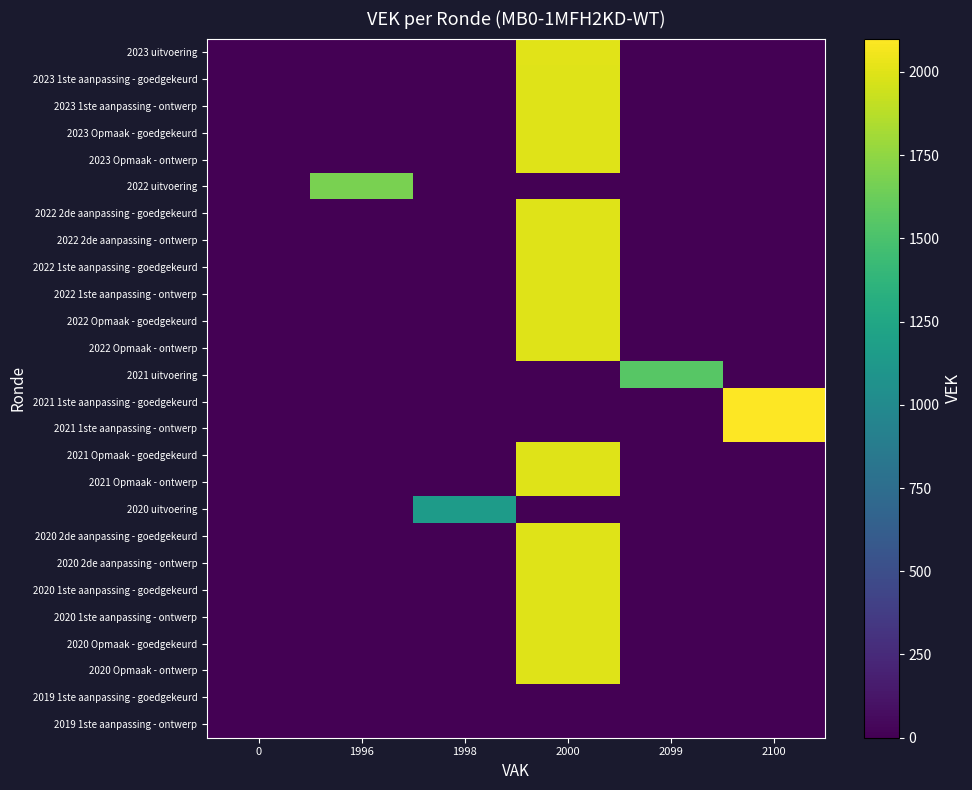

Reading left to right, list all the values displayed in this chart.

2023 uitvoering: 0=0	1996=0	1998=0	2000=2002	2099=0	2100=0
2023 1ste aanpassing - goedgekeurd: 0=0	1996=0	1998=0	2000=2000	2099=0	2100=0
2023 1ste aanpassing - ontwerp: 0=0	1996=0	1998=0	2000=2000	2099=0	2100=0
2023 Opmaak - goedgekeurd: 0=0	1996=0	1998=0	2000=2000	2099=0	2100=0
2023 Opmaak - ontwerp: 0=0	1996=0	1998=0	2000=2000	2099=0	2100=0
2022 uitvoering: 0=0	1996=1679	1998=0	2000=0	2099=0	2100=0
2022 2de aanpassing - goedgekeurd: 0=0	1996=0	1998=0	2000=2000	2099=0	2100=0
2022 2de aanpassing - ontwerp: 0=0	1996=0	1998=0	2000=2000	2099=0	2100=0
2022 1ste aanpassing - goedgekeurd: 0=0	1996=0	1998=0	2000=2000	2099=0	2100=0
2022 1ste aanpassing - ontwerp: 0=0	1996=0	1998=0	2000=2000	2099=0	2100=0
2022 Opmaak - goedgekeurd: 0=0	1996=0	1998=0	2000=2000	2099=0	2100=0
2022 Opmaak - ontwerp: 0=0	1996=0	1998=0	2000=2000	2099=0	2100=0
2021 uitvoering: 0=0	1996=0	1998=0	2000=0	2099=1557	2100=0
2021 1ste aanpassing - goedgekeurd: 0=0	1996=0	1998=0	2000=0	2099=0	2100=2100
2021 1ste aanpassing - ontwerp: 0=0	1996=0	1998=0	2000=0	2099=0	2100=2100
2021 Opmaak - goedgekeurd: 0=0	1996=0	1998=0	2000=2000	2099=0	2100=0
2021 Opmaak - ontwerp: 0=0	1996=0	1998=0	2000=2000	2099=0	2100=0
2020 uitvoering: 0=0	1996=0	1998=1151	2000=0	2099=0	2100=0
2020 2de aanpassing - goedgekeurd: 0=0	1996=0	1998=0	2000=2000	2099=0	2100=0
2020 2de aanpassing - ontwerp: 0=0	1996=0	1998=0	2000=2000	2099=0	2100=0
2020 1ste aanpassing - goedgekeurd: 0=0	1996=0	1998=0	2000=2000	2099=0	2100=0
2020 1ste aanpassing - ontwerp: 0=0	1996=0	1998=0	2000=2000	2099=0	2100=0
2020 Opmaak - goedgekeurd: 0=0	1996=0	1998=0	2000=2000	2099=0	2100=0
2020 Opmaak - ontwerp: 0=0	1996=0	1998=0	2000=2000	2099=0	2100=0
2019 1ste aanpassing - goedgekeurd: 0=0	1996=0	1998=0	2000=0	2099=0	2100=0
2019 1ste aanpassing - ontwerp: 0=0	1996=0	1998=0	2000=0	2099=0	2100=0